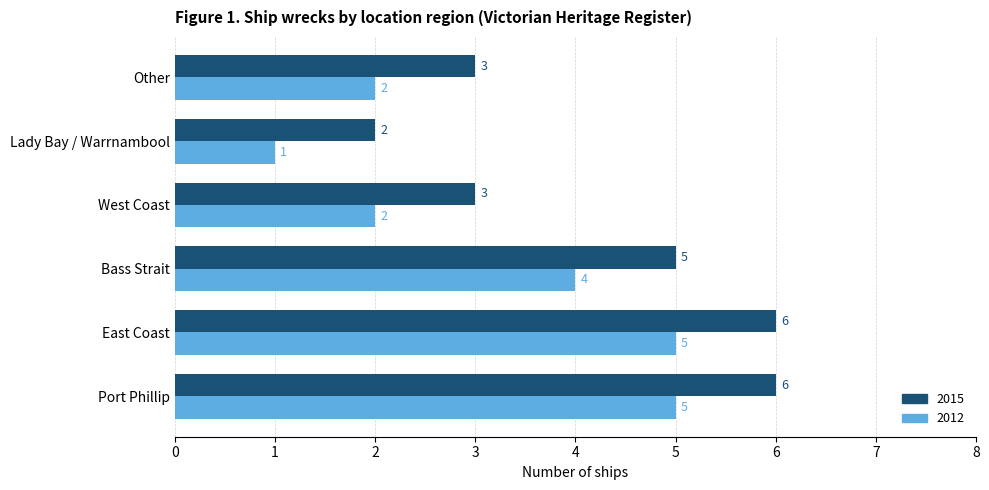

Rank the series at Port Phillip from highest to lowest value.

2015, 2012